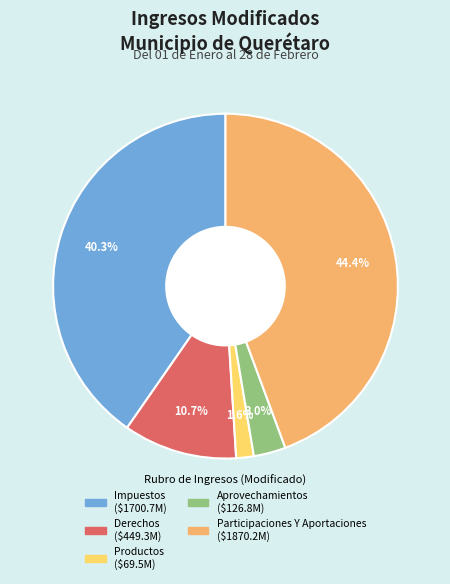

Does any single category account for the majority?

No